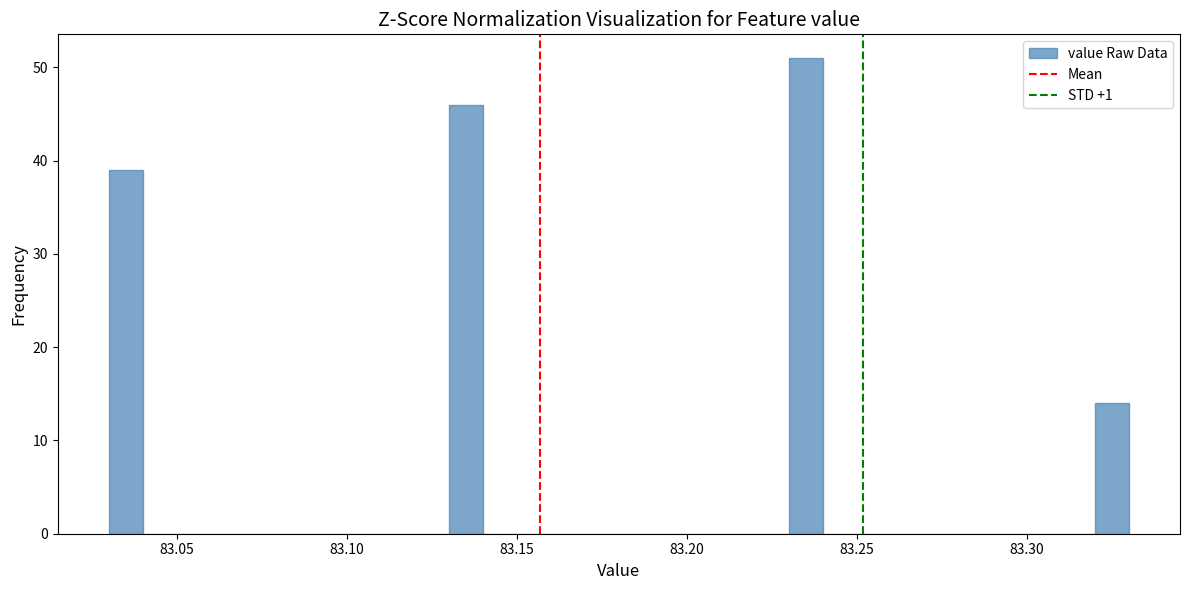

Read against the x-axis, roughly where is the centre of the tallest bar?

83.235